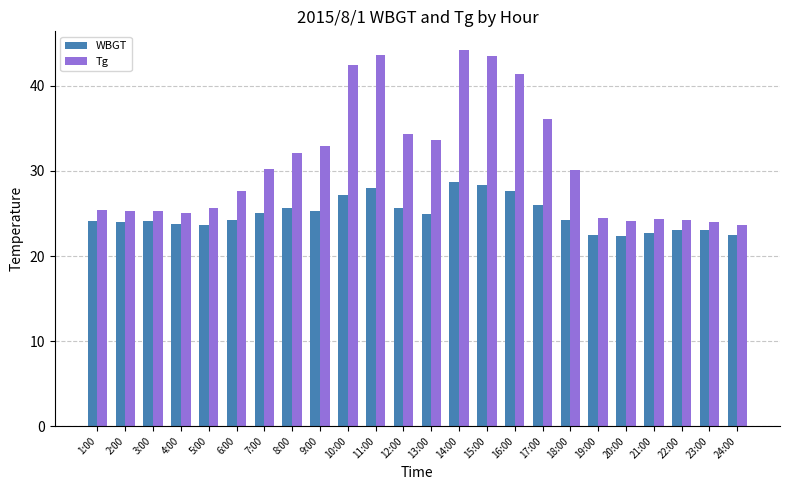

How many values in the Tg series are below 30?

12